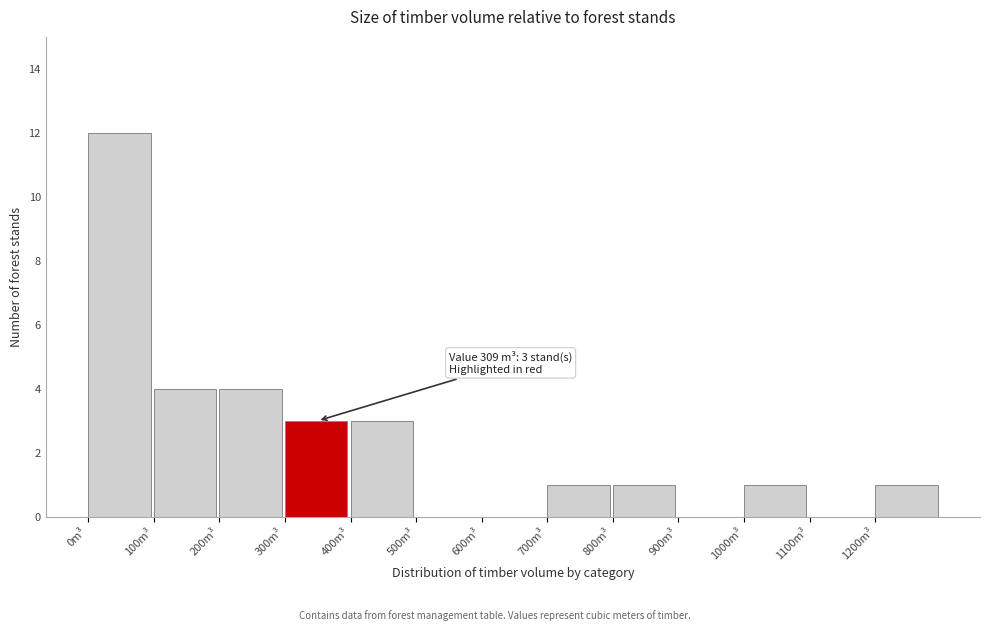

Which range on the x-axis has the tallest bar?

0 to 100